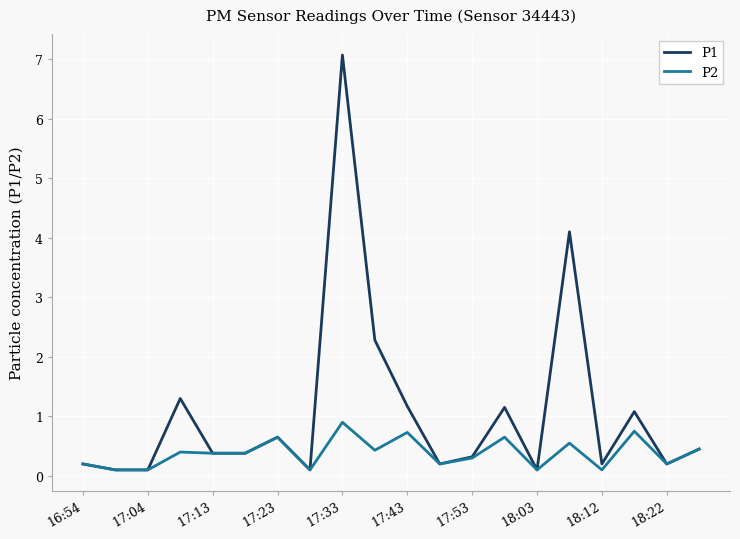

Which series has the largest range (max minus min)?

P1